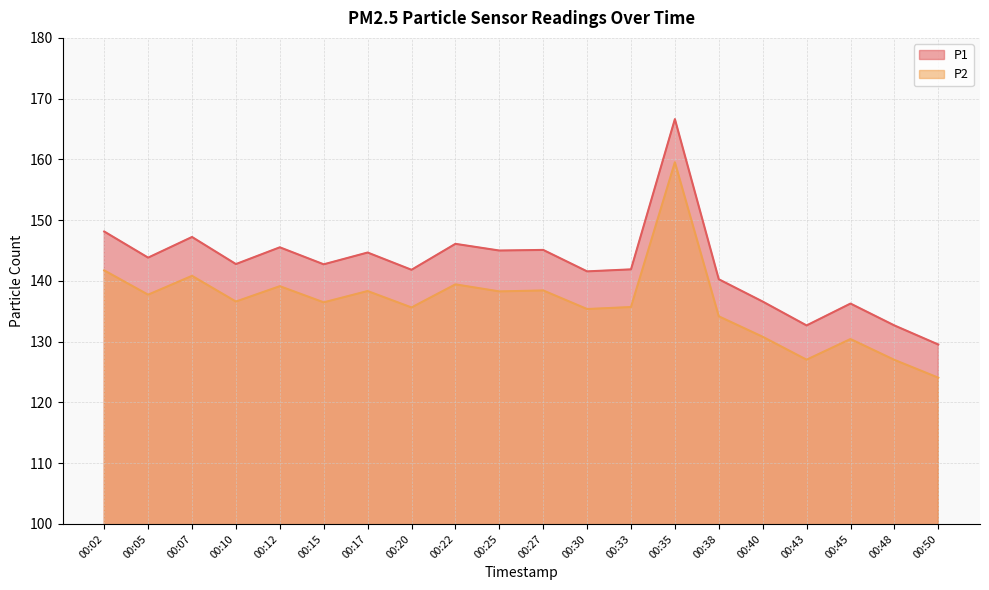

How many values in the P1 series are below 142?

9